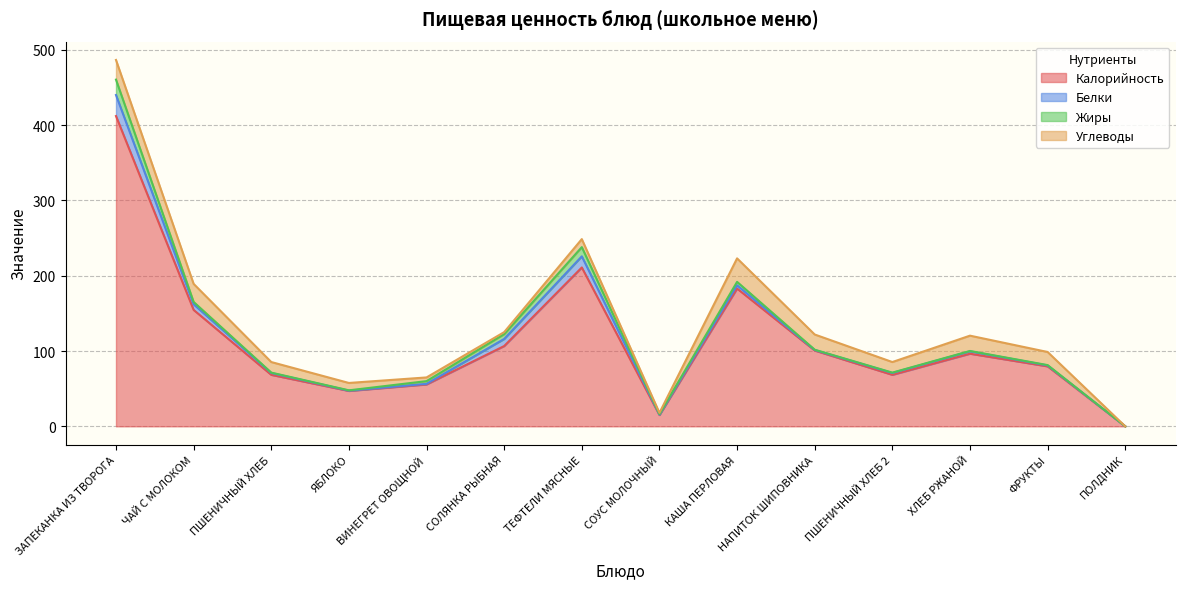

What value does the Белки series have at ЯБЛОКО?

0.4